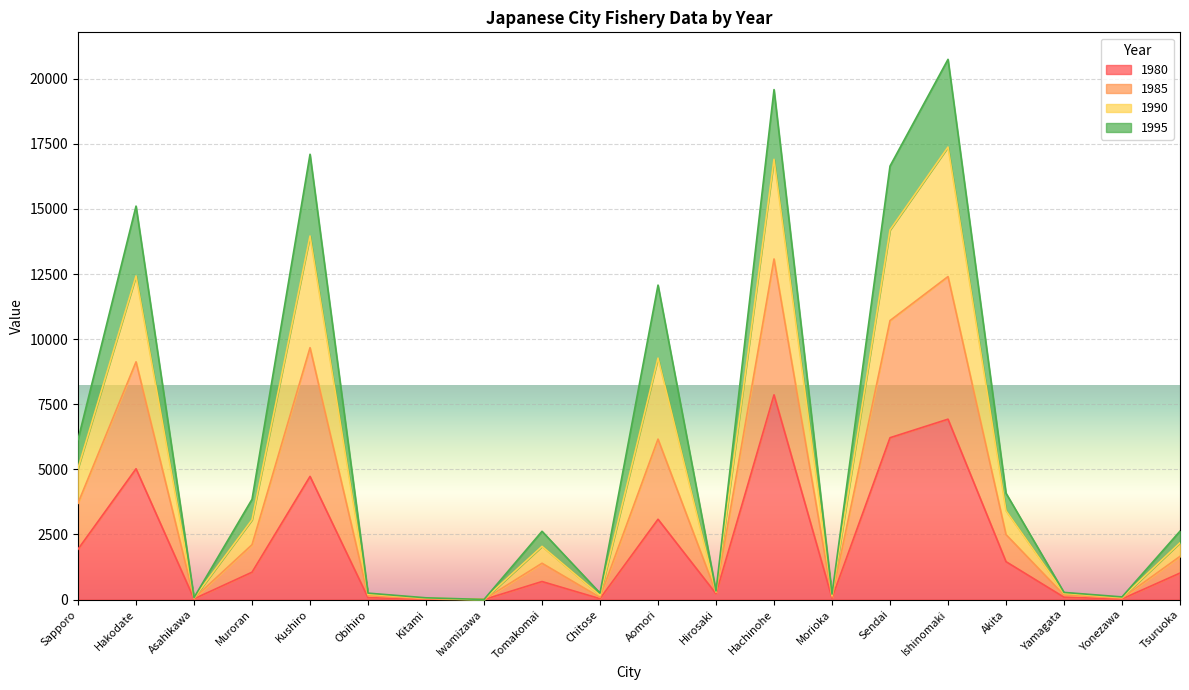

True or false: 1985 and 1990 cross at least once.

False